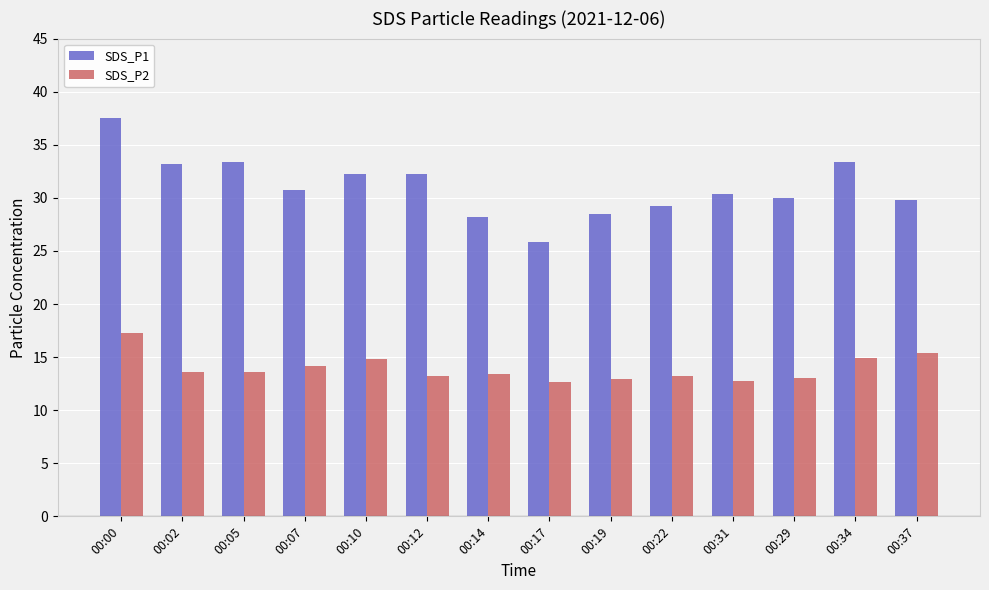

What are all the series names shown in the legend?

SDS_P1, SDS_P2